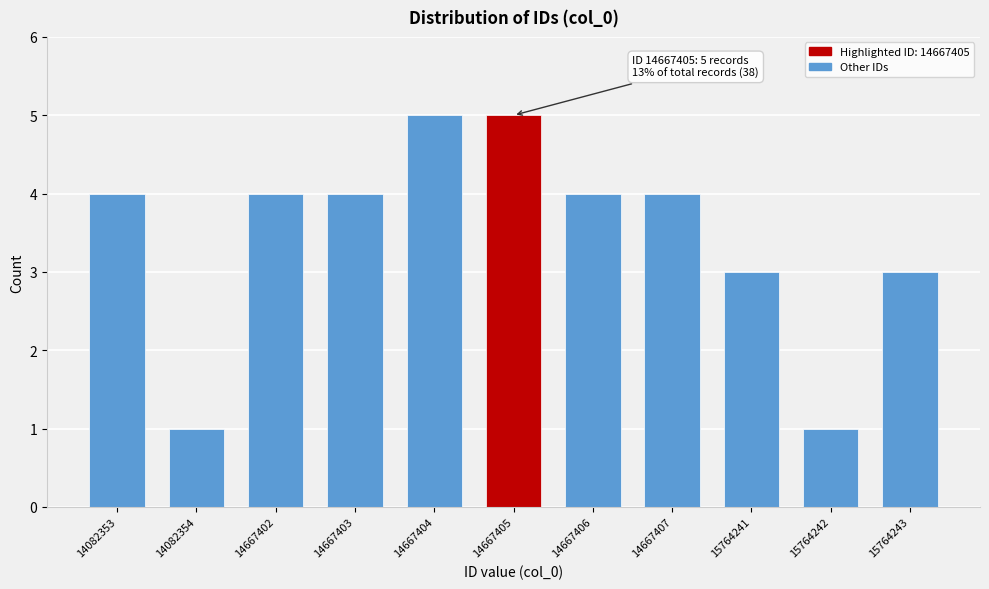

Reading right to left, transcribe all the data shown in this chart.

15764243=3	15764242=1	15764241=3	14667407=4	14667406=4	14667405=5	14667404=5	14667403=4	14667402=4	14082354=1	14082353=4